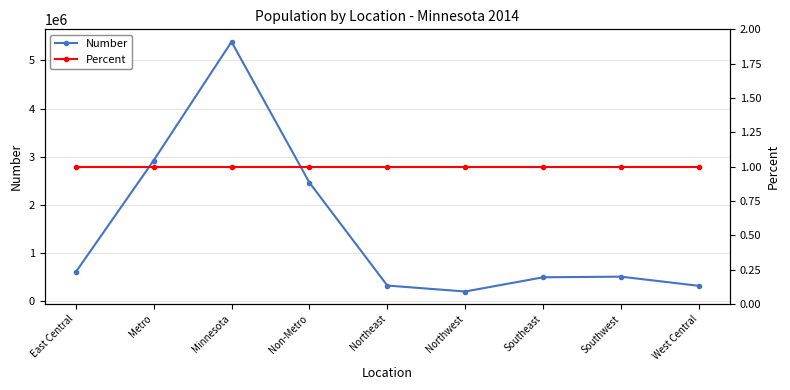

Rank the series by their maximum value, from highest to lowest.

Number, Percent